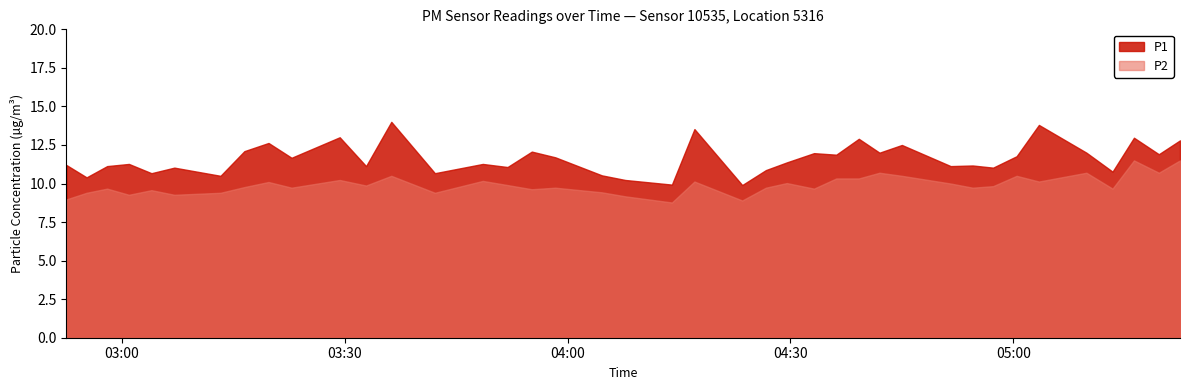

True or false: P2 and P1 cross at least once.

False